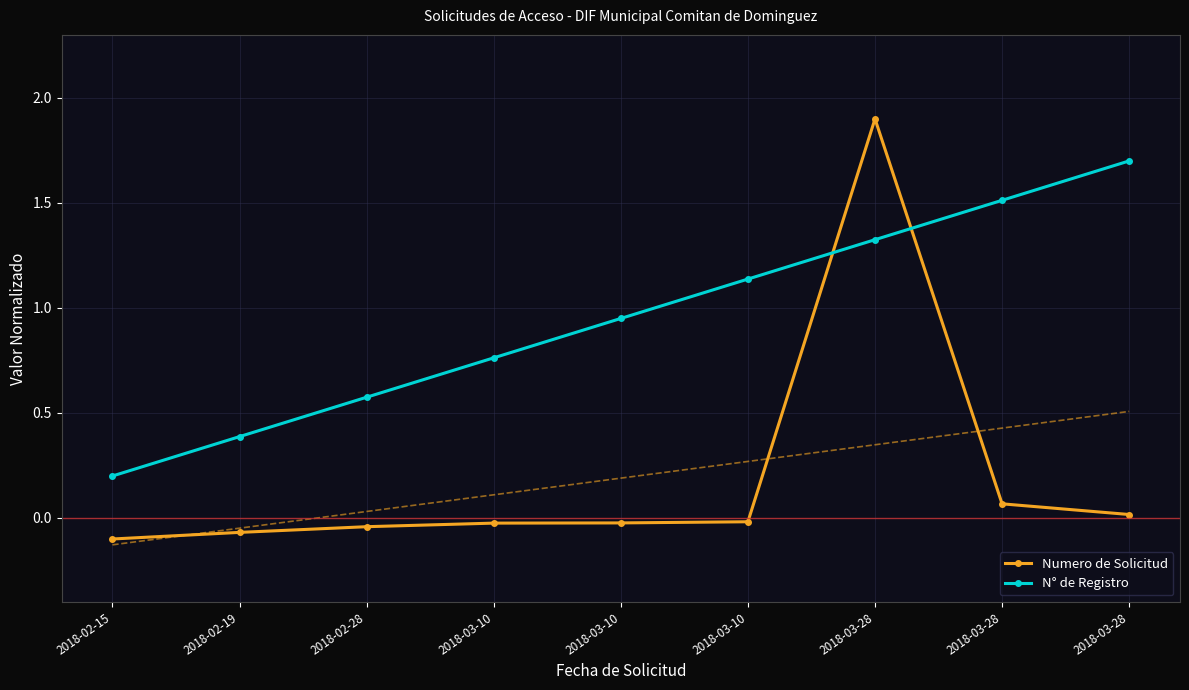

What is the label of the 8th point from the left?

2018-03-28